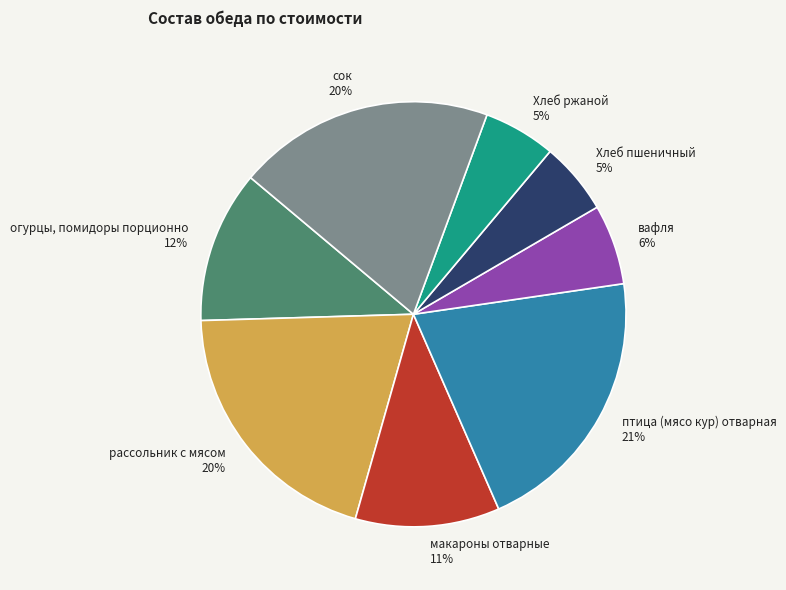

To the nearest percent, what portion does Хлеб ржаной represent?

5%